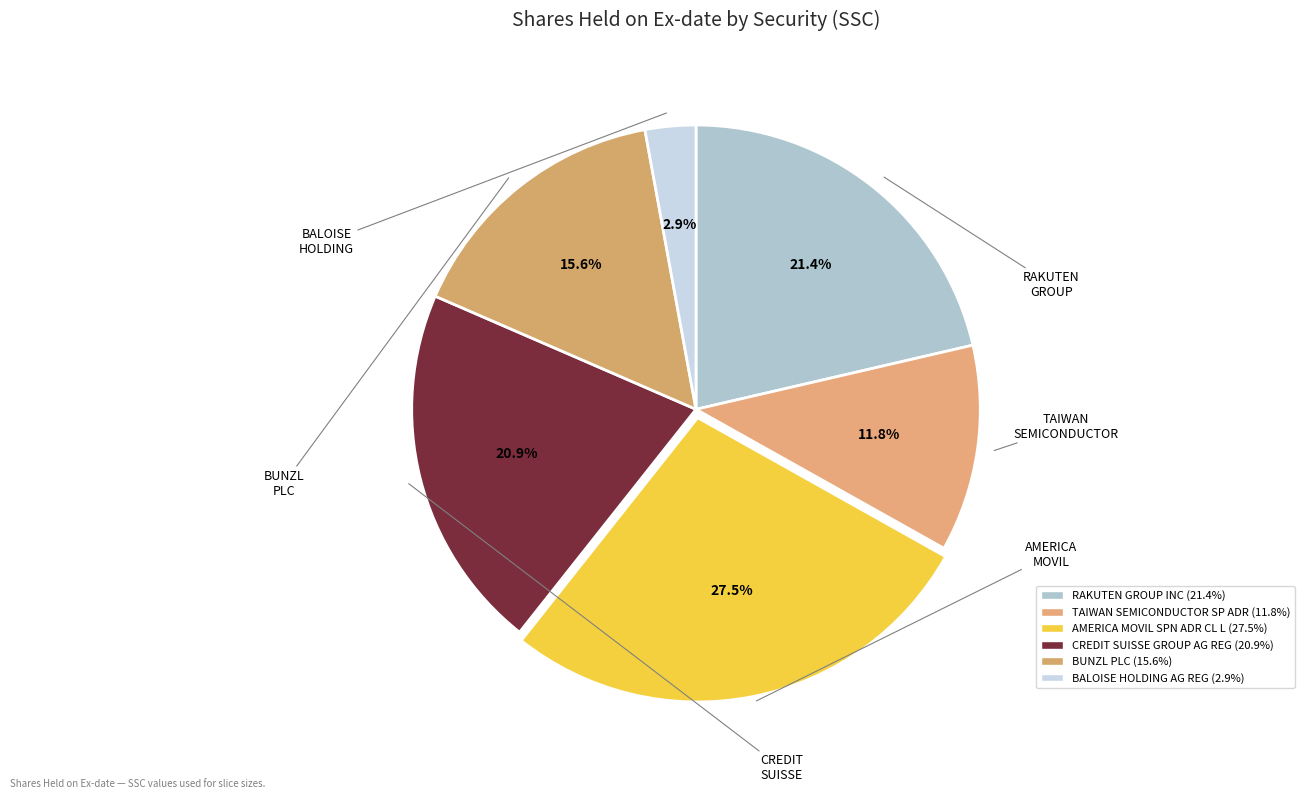

Approximately how many times larger is the value at CREDIT SUISSE GROUP AG REG compared to AMERICA MOVIL SPN ADR CL L?

0.8